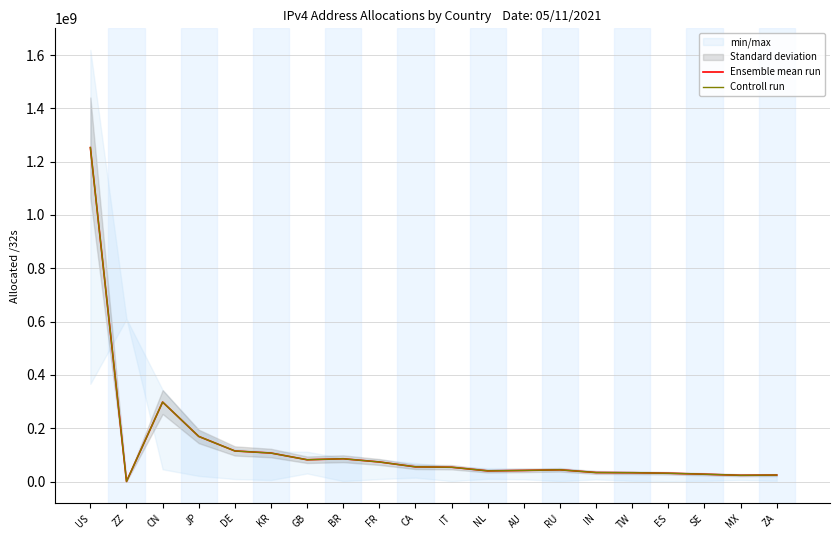

Reading left to right, extract all data points from this chart.

Ensemble mean run: 1252760576	278784	298128384	169190656	114685440	106862208	81675264	85411584	73364736	55031808	53633024	39937280	41568000	43940096	33698560	33026048	31116800	27481600	23400448	24327936
Controll run: 1252760576	278784	298128384	169190656	114685440	106862208	81675264	85411584	73364736	55031808	53633024	39937280	41568000	43940096	33698560	33026048	31116800	27481600	23400448	24327936